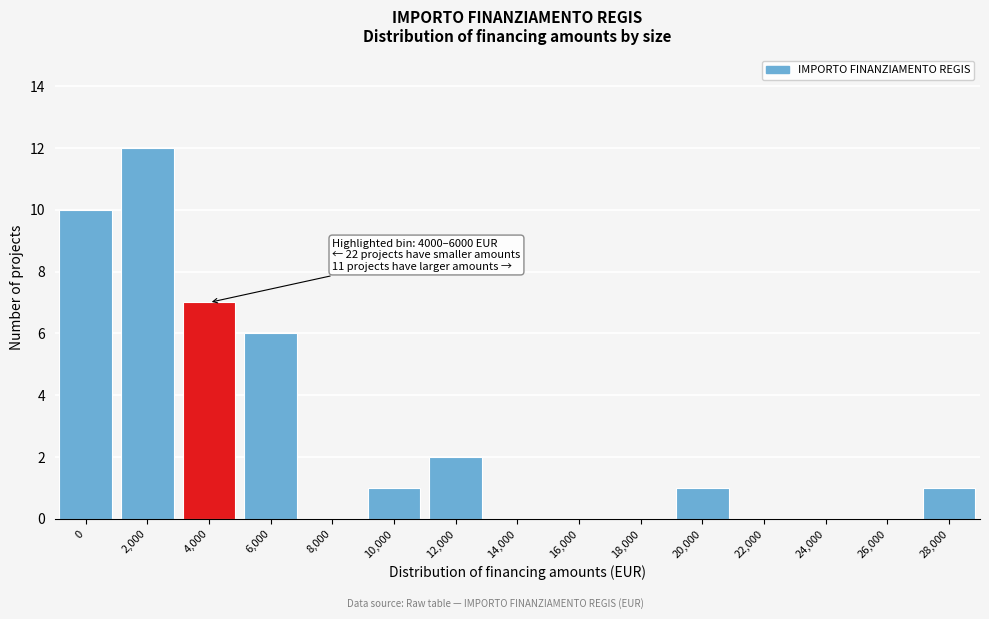

Reading left to right, extract all data points from this chart.

0=10	2,000=12	4,000=7	6,000=6	8,000=0	10,000=1	12,000=2	14,000=0	16,000=0	18,000=0	20,000=1	22,000=0	24,000=0	26,000=0	28,000=1